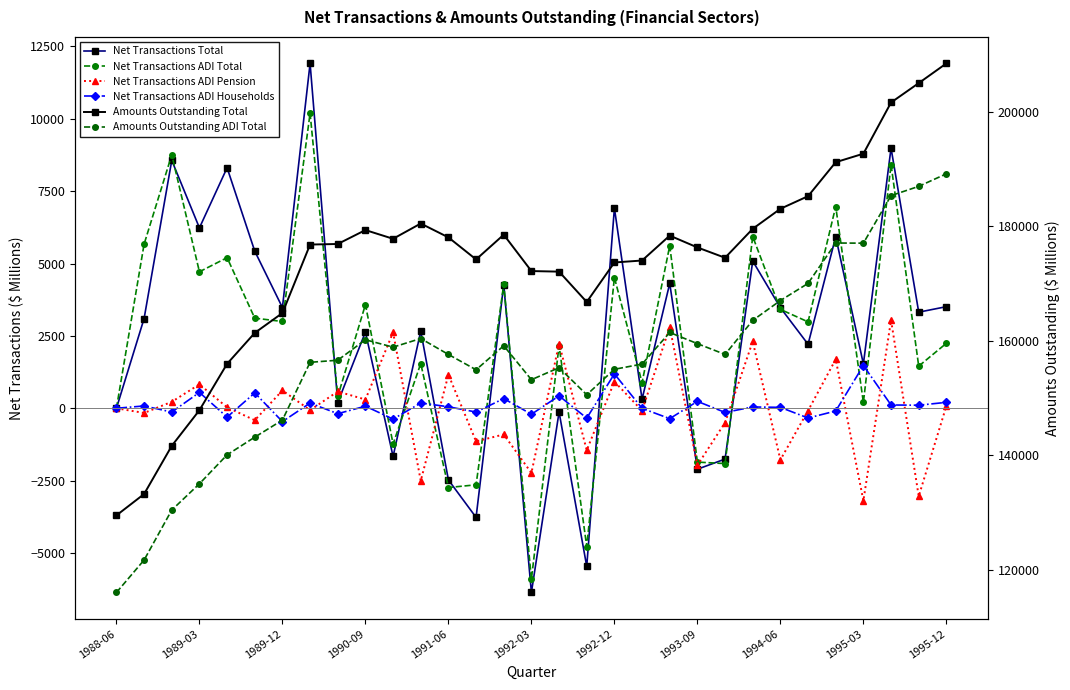

At which category does Net Transactions ADI Households reach its first local peak?

1989-03